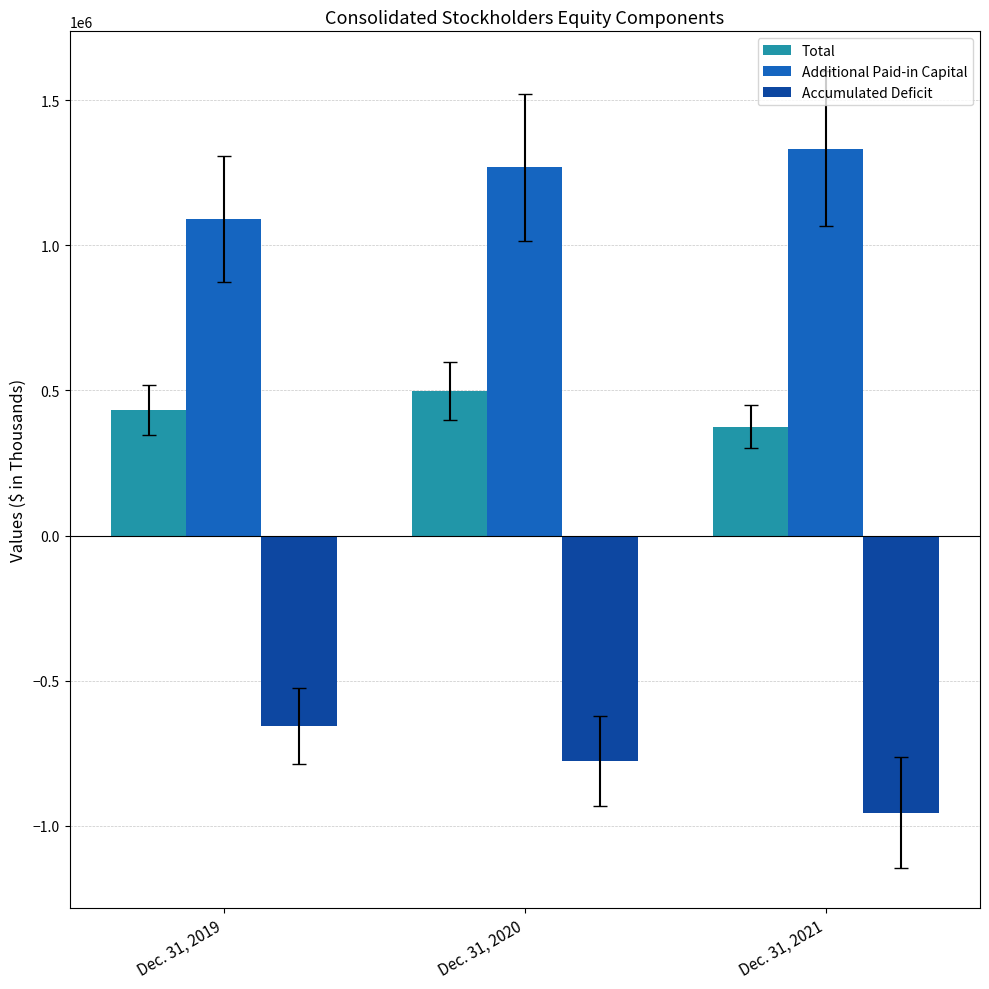

Which series has the largest range (max minus min)?

Accumulated Deficit